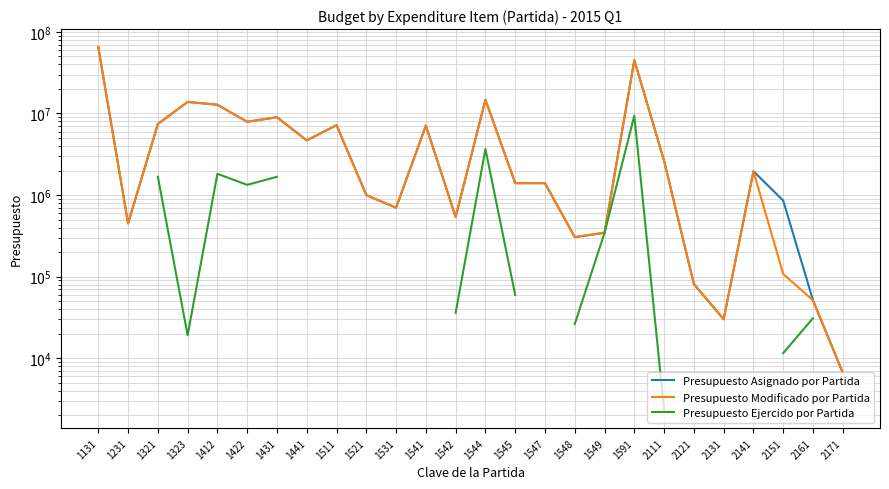

What is the difference between the Presupuesto Asignado por Partida values at 2131 and 1591?

45012272.0